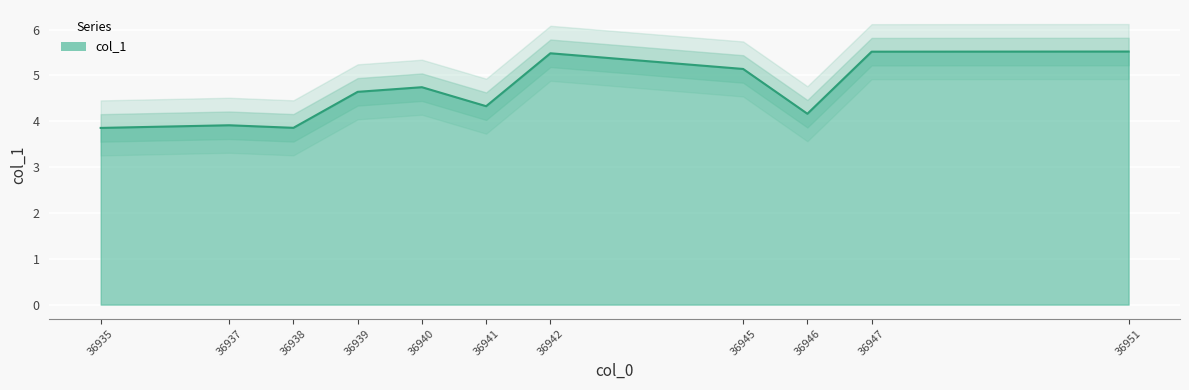

List the labels in order of value, largest first.

36951, 36947, 36942, 36945, 36940, 36939, 36941, 36946, 36937, 36938, 36935